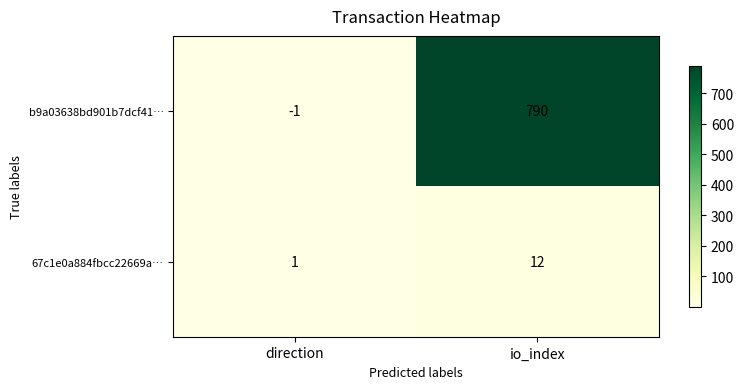

At which category does the chart reach its minimum across all series?

direction